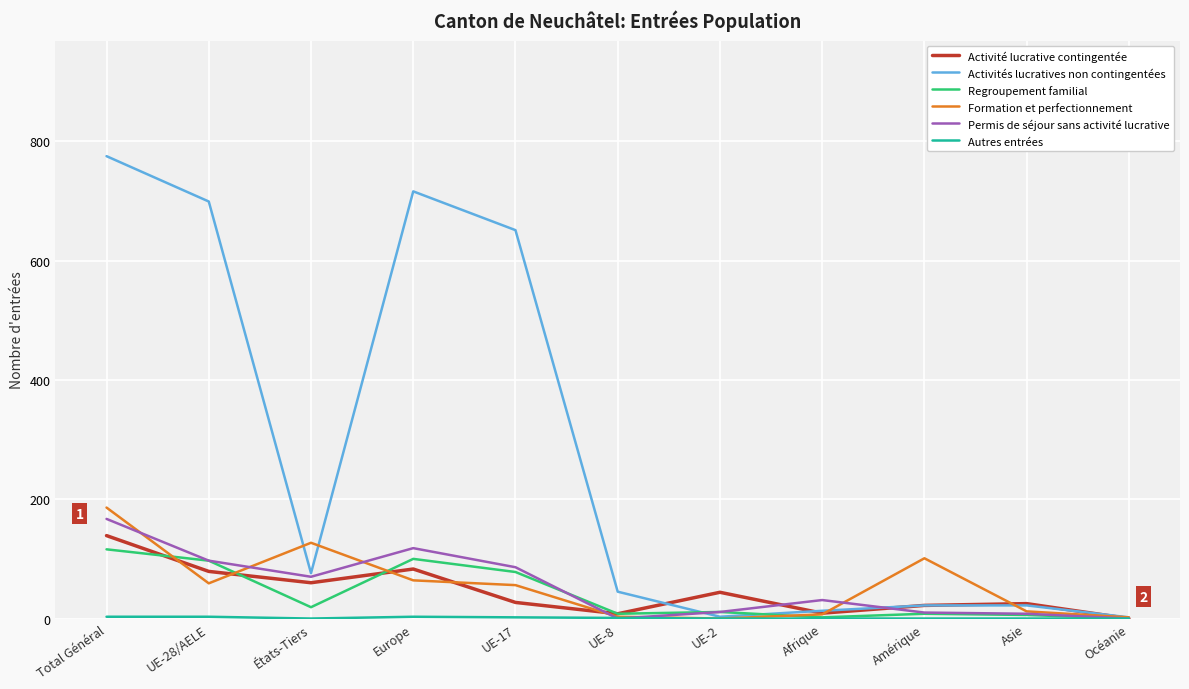

Is the value of Permis de séjour sans activité lucrative at Asie greater than the value of Activité lucrative contingentée at Total Général?

No